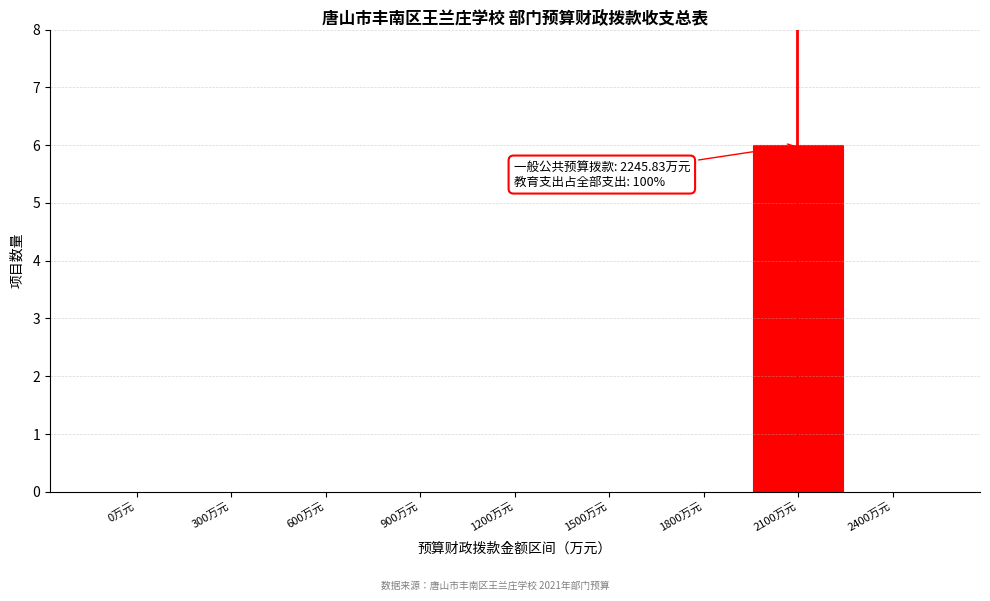

Reading left to right, extract all data points from this chart.

0万元=0	300万元=0	600万元=0	900万元=0	1200万元=0	1500万元=0	1800万元=0	2100万元=6	2400万元=0